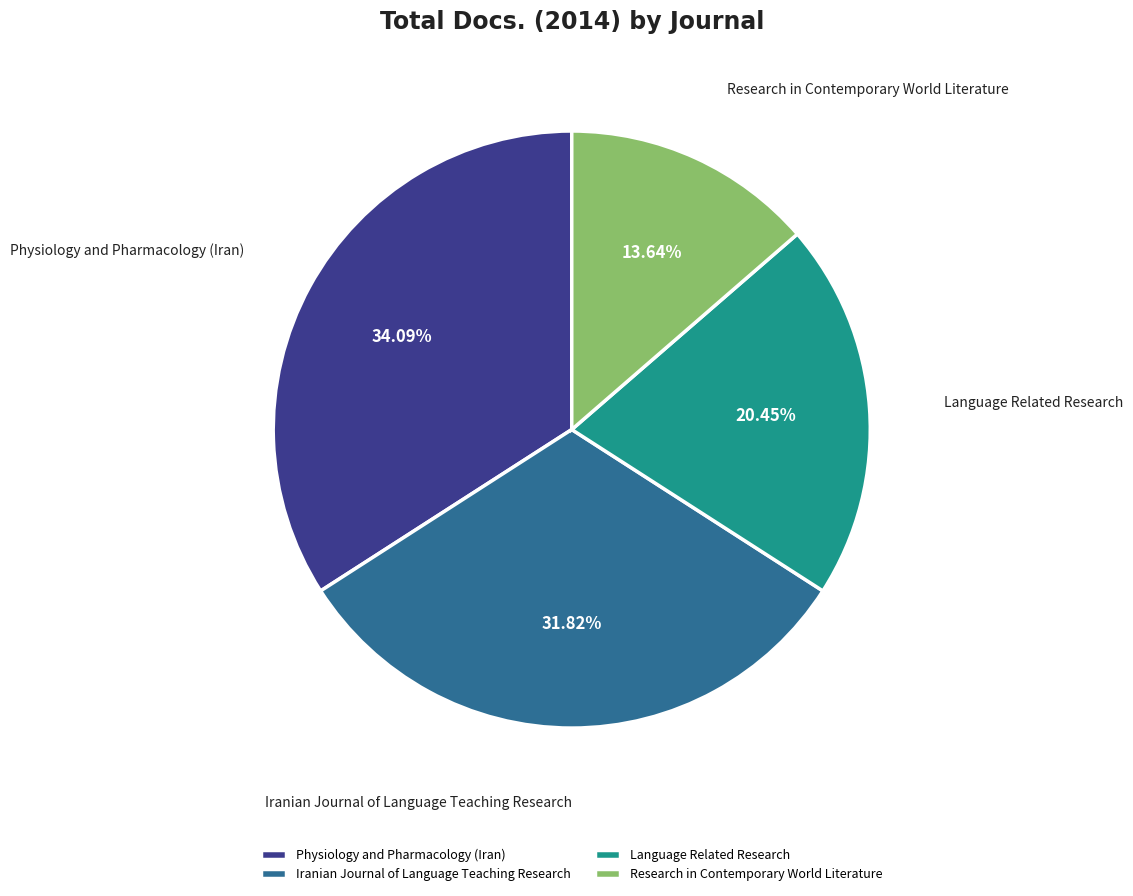

To the nearest percent, what portion does Physiology and Pharmacology (Iran) represent?

34%